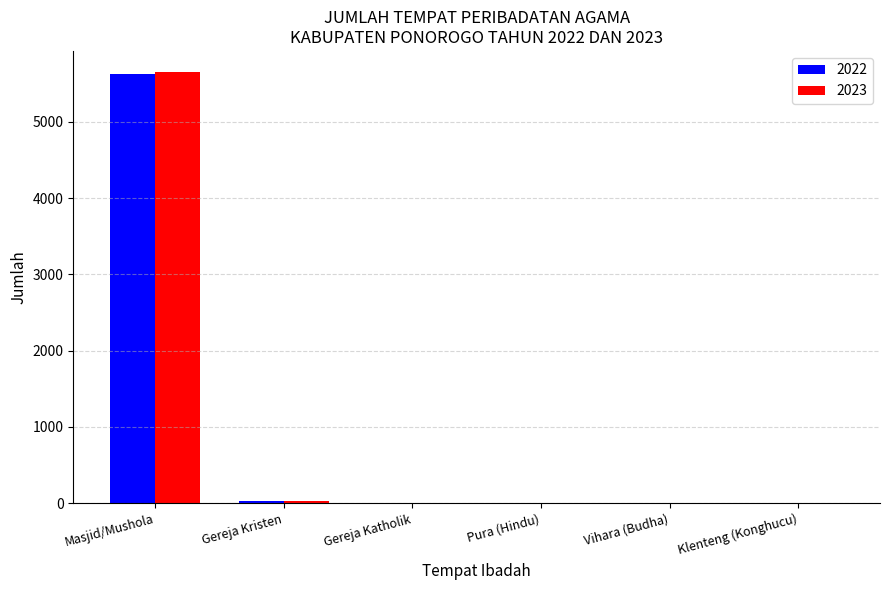

Count the number of categories in the chart.

6